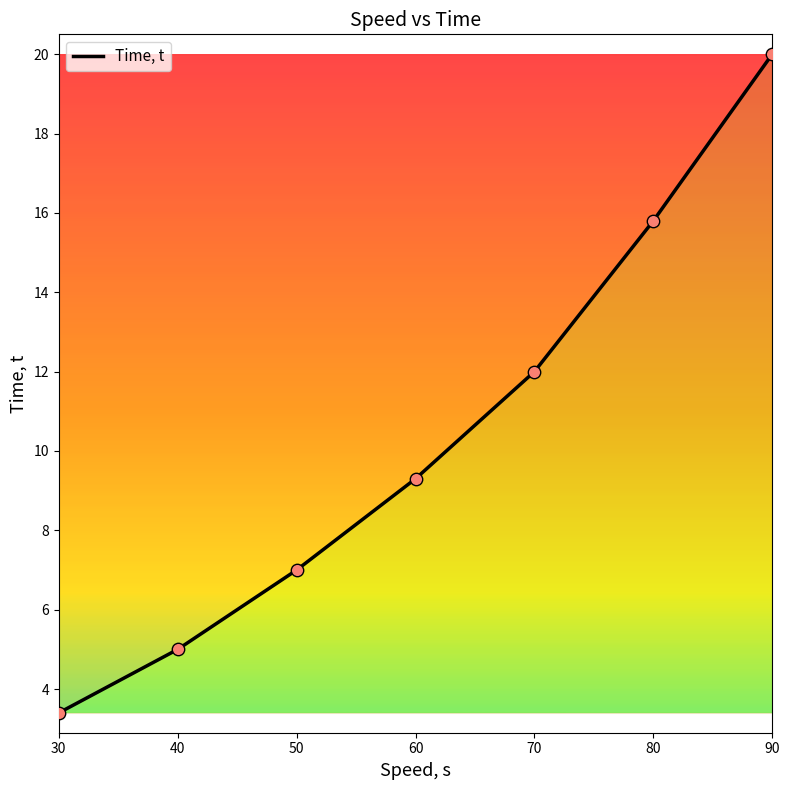

What is the ratio of the value at 50 to the value at 70?

0.6